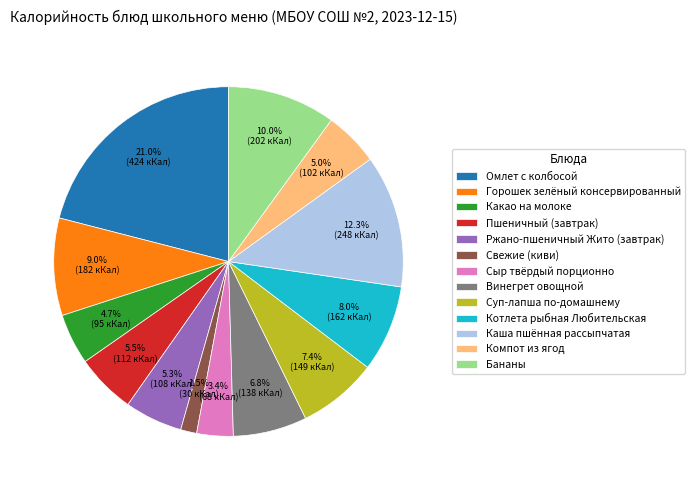

How many slices are in this pie chart?

13